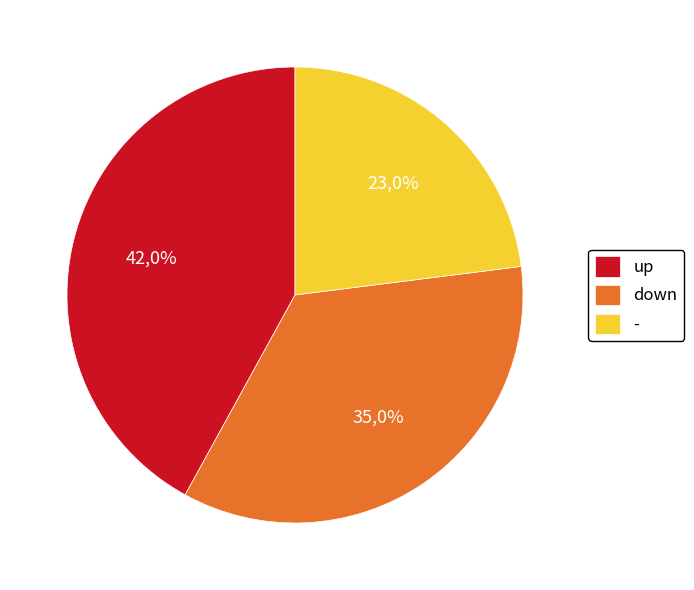

Which category has the smallest portion of the pie?

-